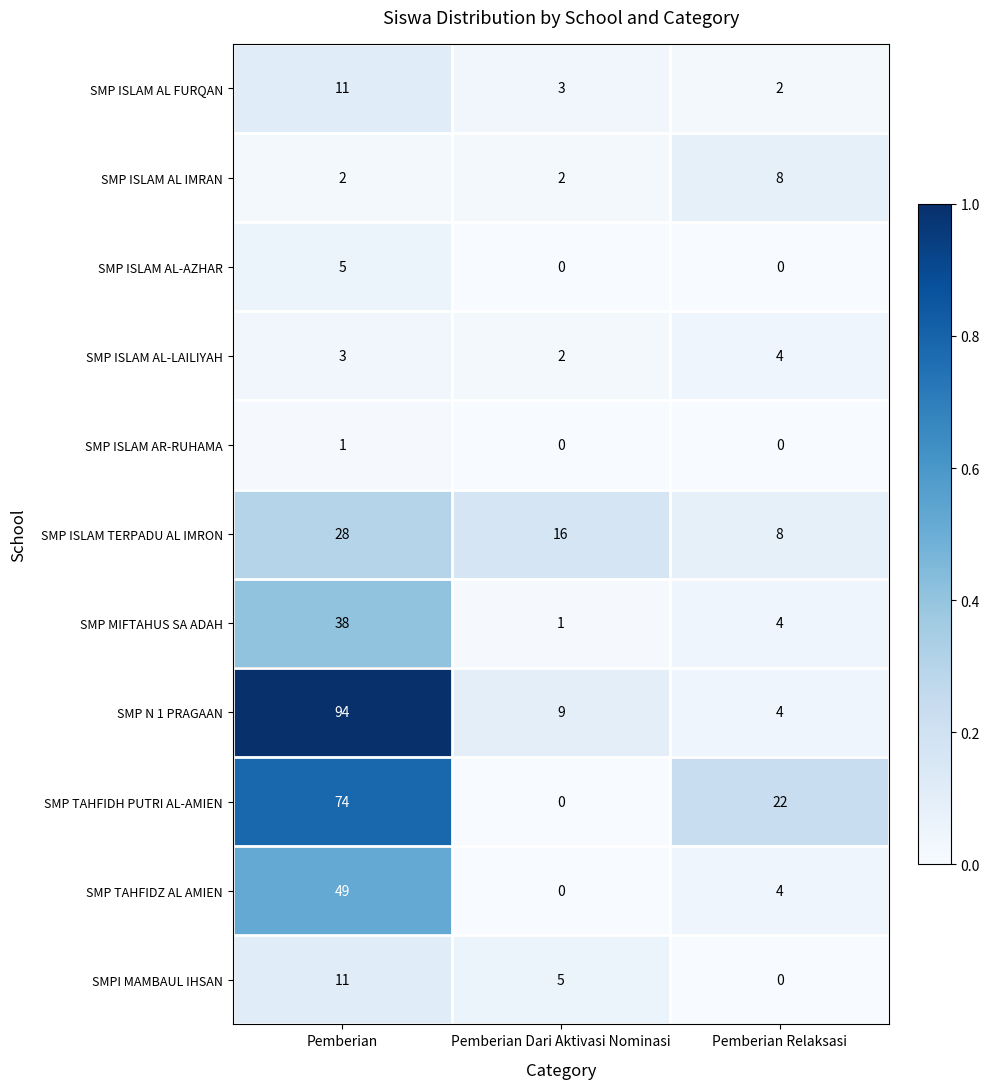

What is the highest value of the SMP ISLAM AL FURQAN series?

11